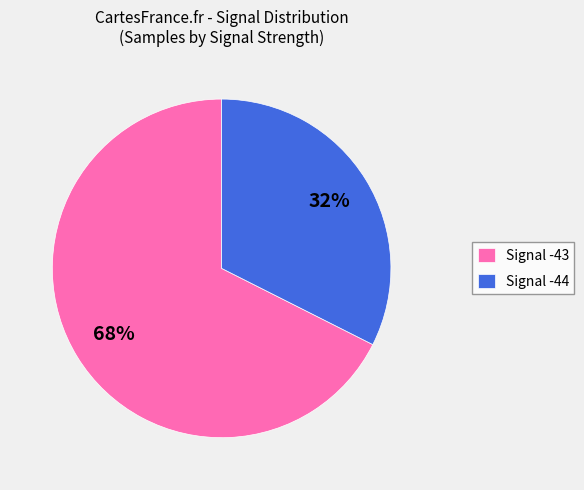

Which has a higher value, Signal -43 or Signal -44?

Signal -43